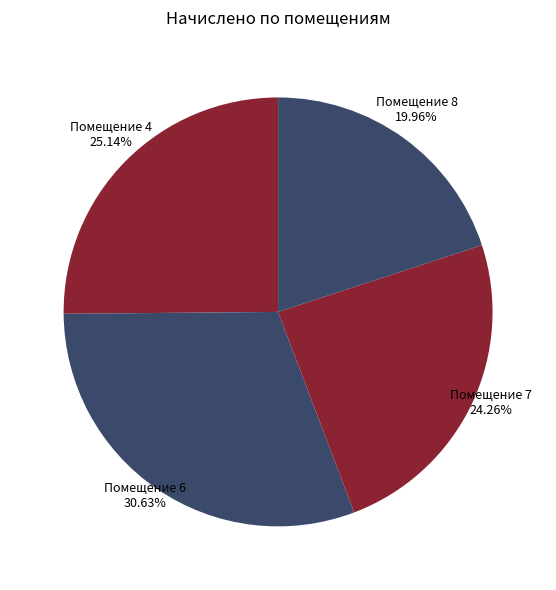

Count the number of slices in the pie.

4